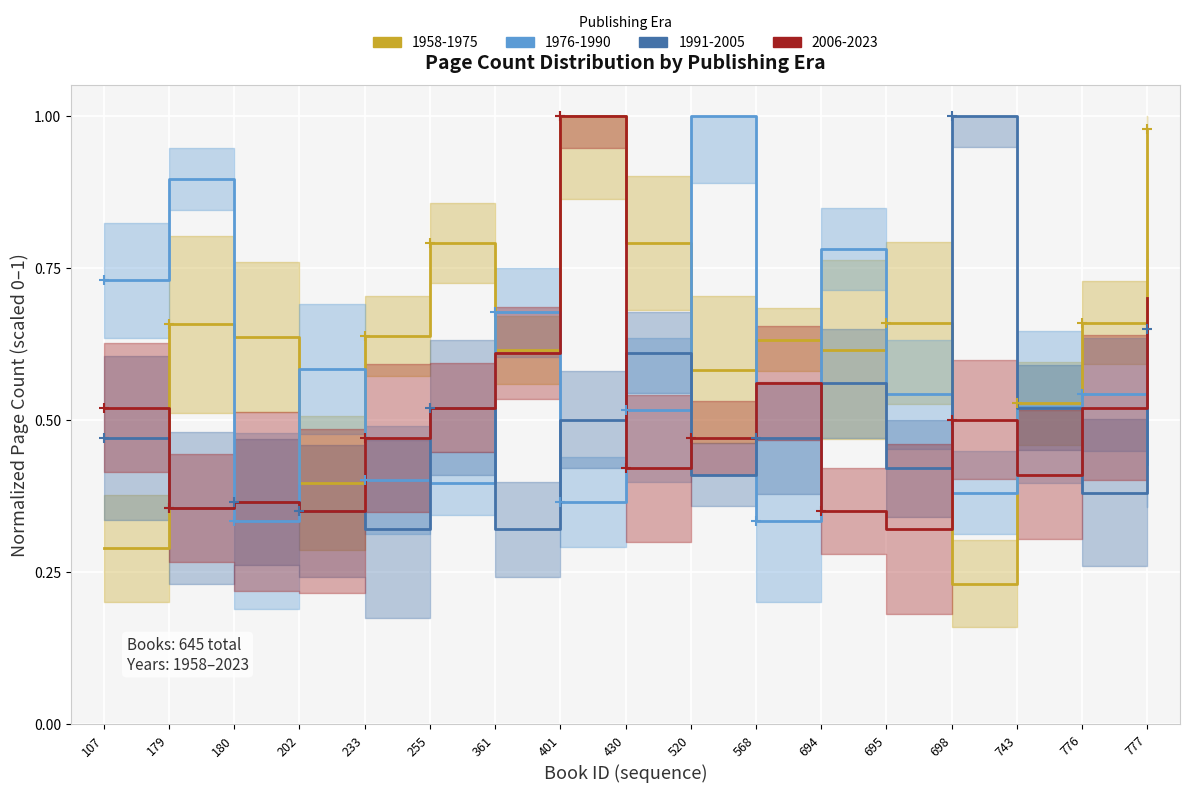

Where is the first local maximum for 2006-2023?

180